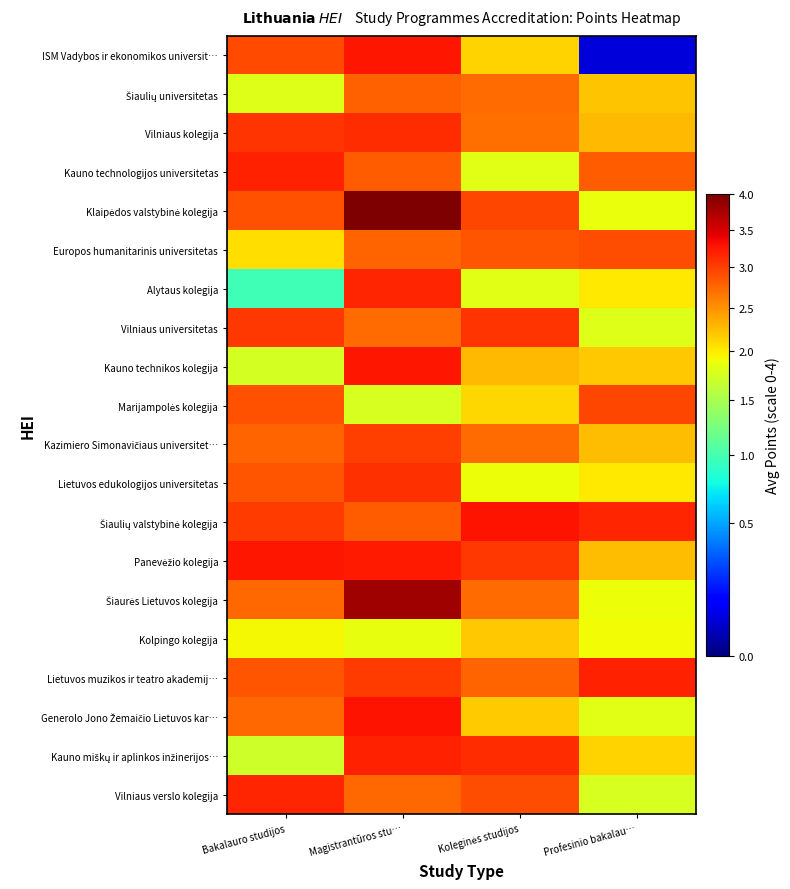

What is the maximum value shown in the chart?

4.0